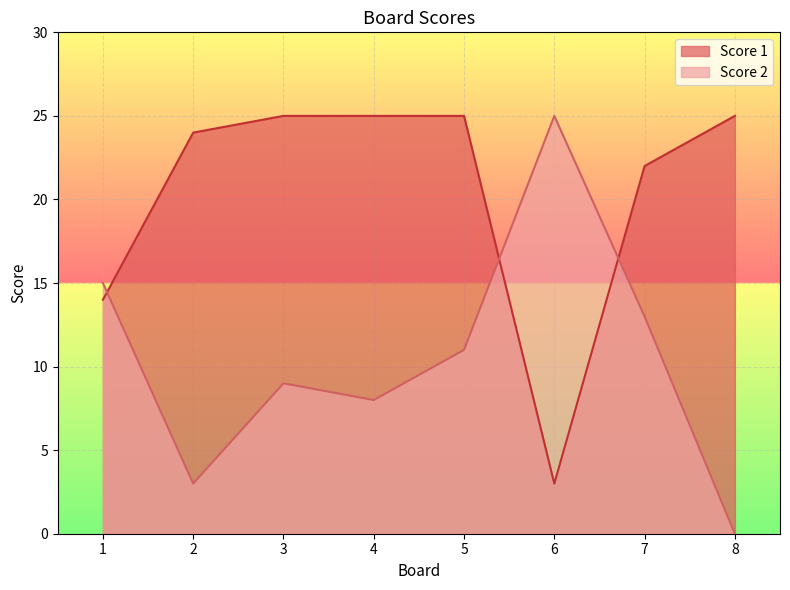

At which label does Score 2 first exceed 11?

1